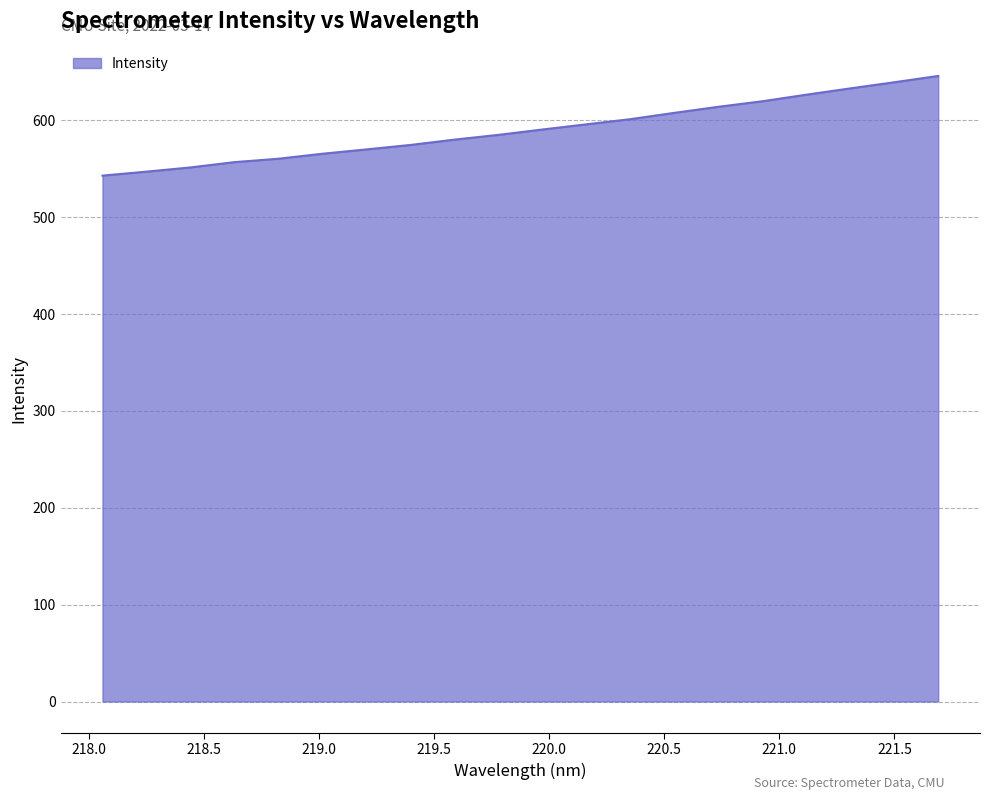

What is the maximum value shown in the chart?

645.9